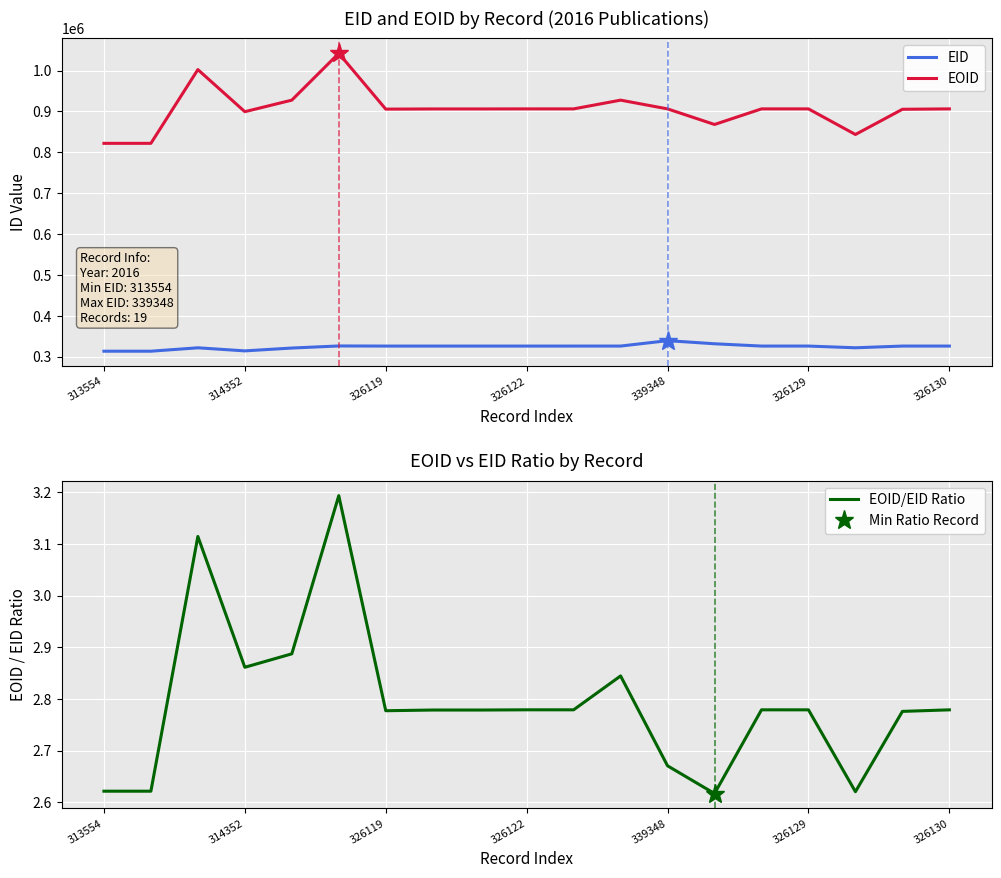

True or false: EOID and EID cross at least once.

False